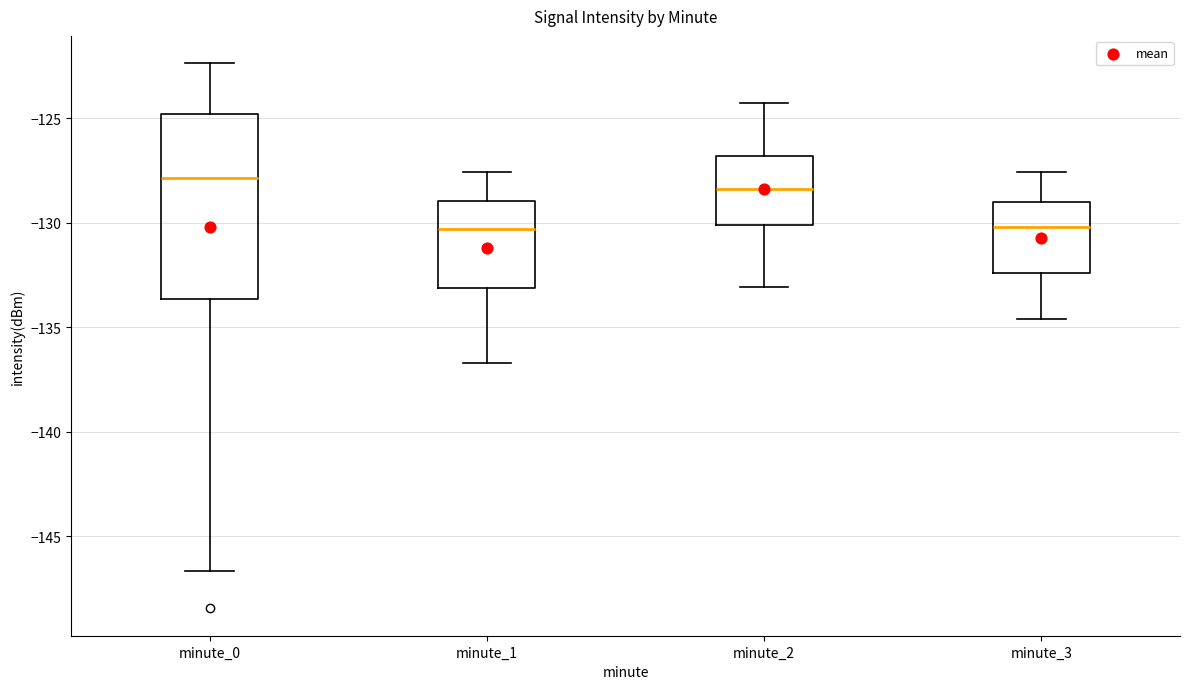

Comparing the boxes themselves (not the whiskers), which one is the tallest?

minute_0